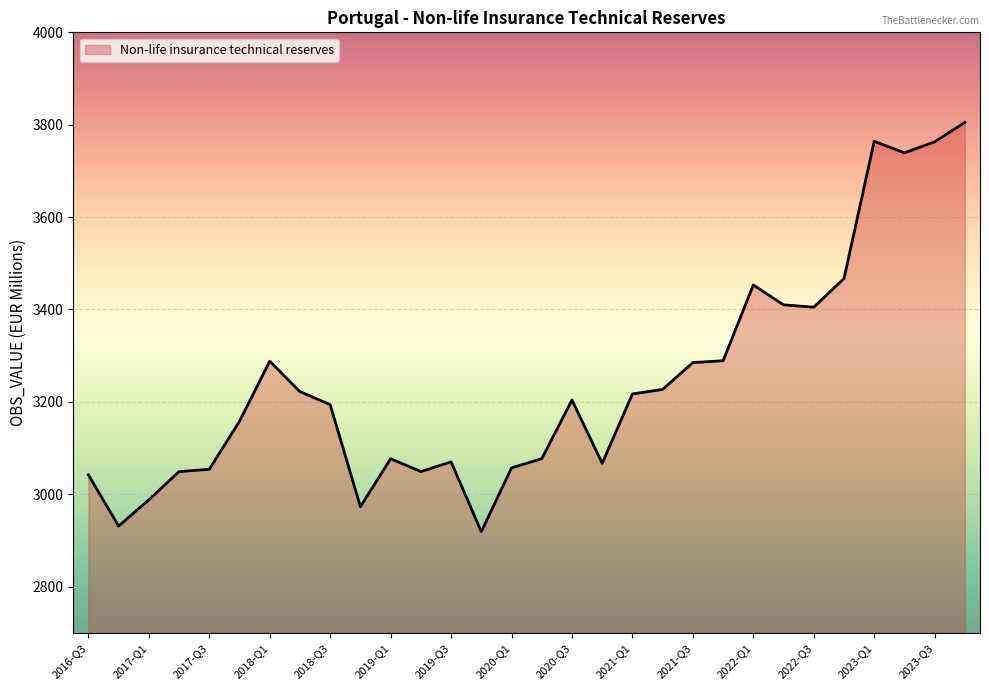

How many categories are shown in the chart?

30